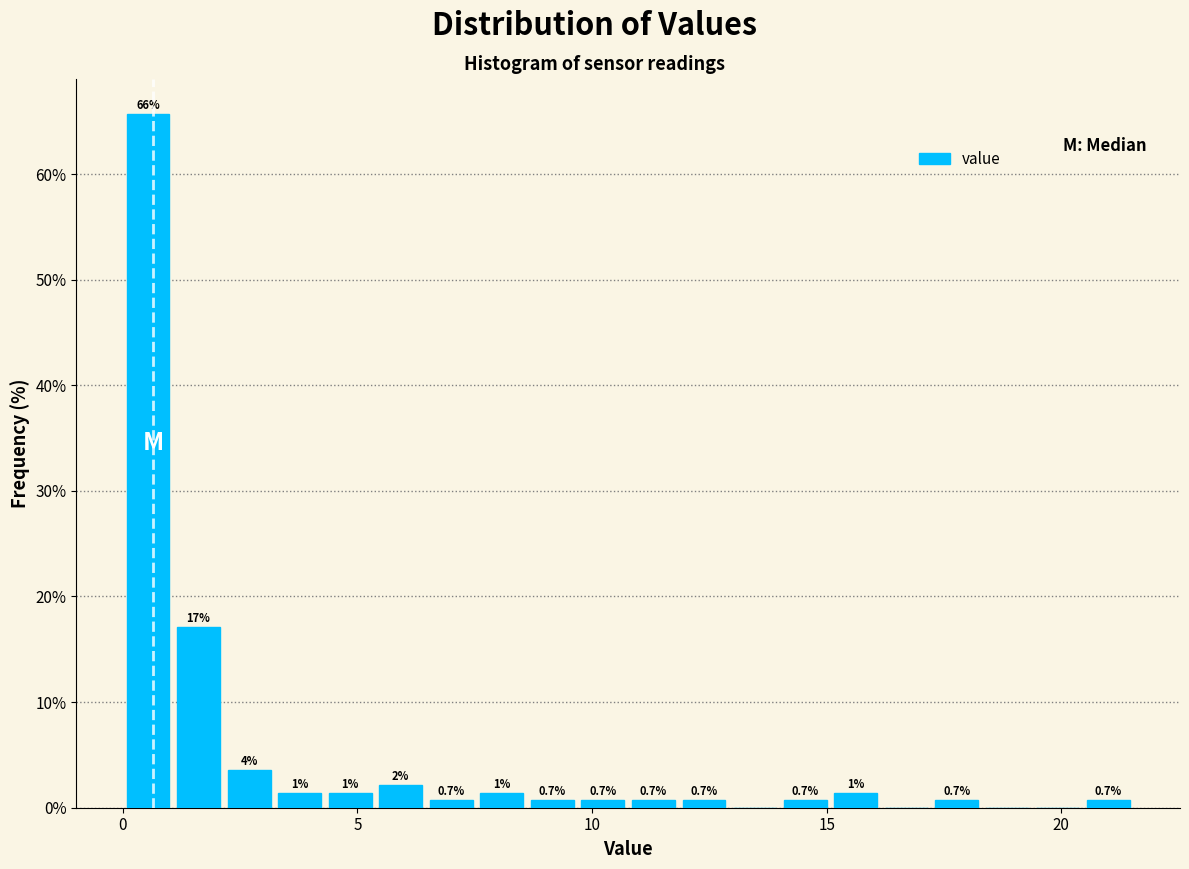

Around what value on the x-axis is the tallest bar? Give the approximate position of its centre, as read against the axis.

0.5